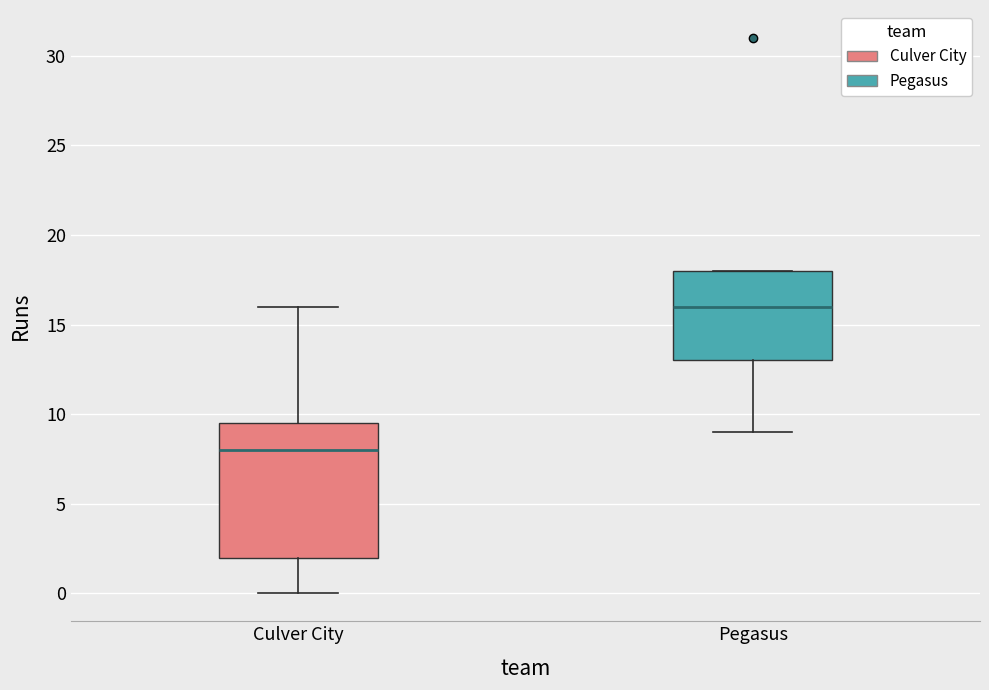

Comparing the boxes themselves (not the whiskers), which one is the tallest?

Culver City